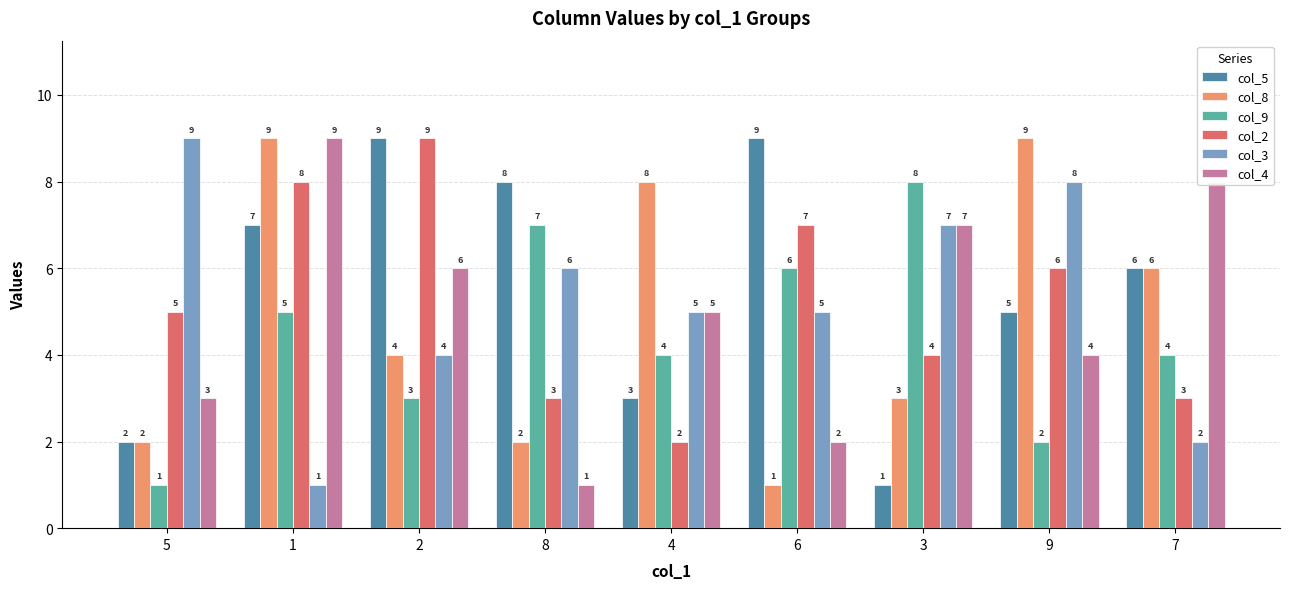

How many distinct data groups are displayed?

6